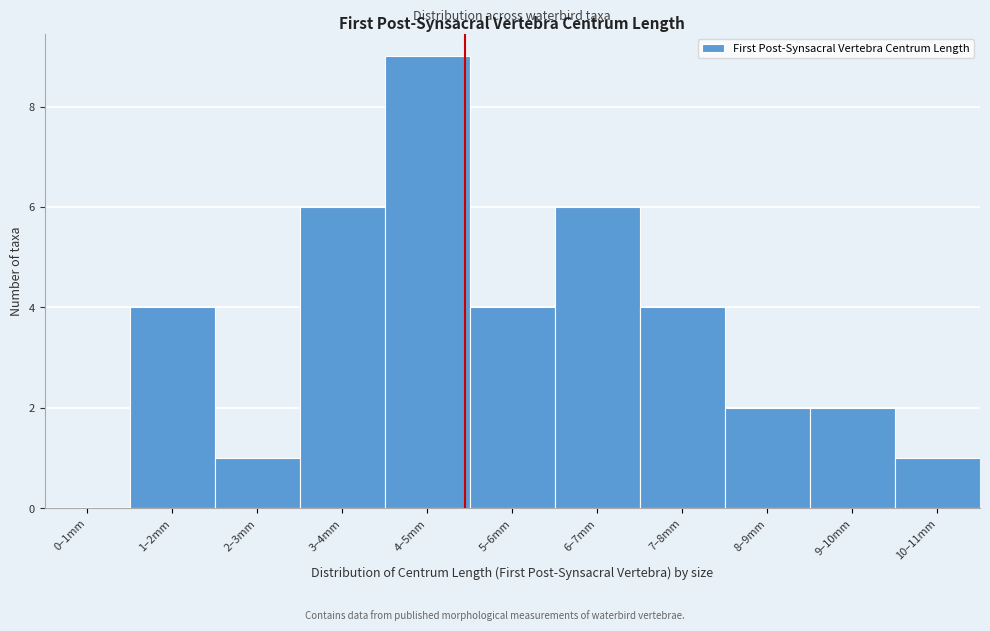

Reading left to right, extract all data points from this chart.

0–1mm=0	1–2mm=4	2–3mm=1	3–4mm=6	4–5mm=9	5–6mm=4	6–7mm=6	7–8mm=4	8–9mm=2	9–10mm=2	10–11mm=1